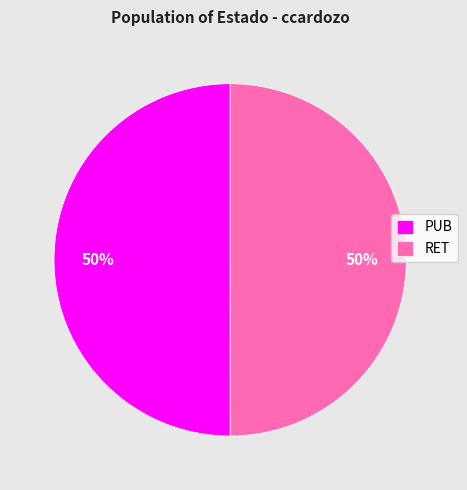

Approximately how many times larger is the value at PUB compared to RET?

1.0